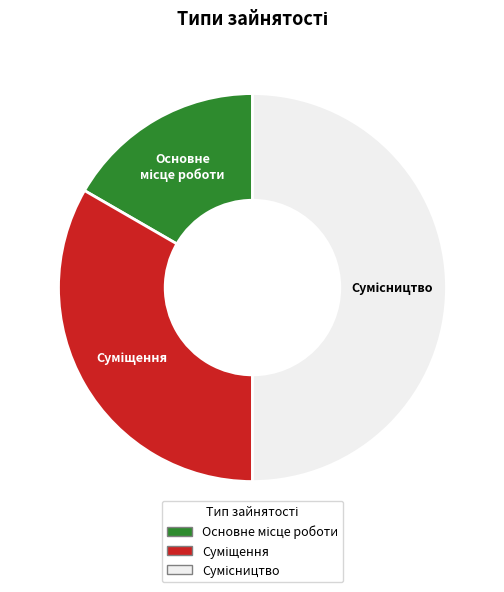

Is it true that Основне місце роботи is 17% of the pie?

True